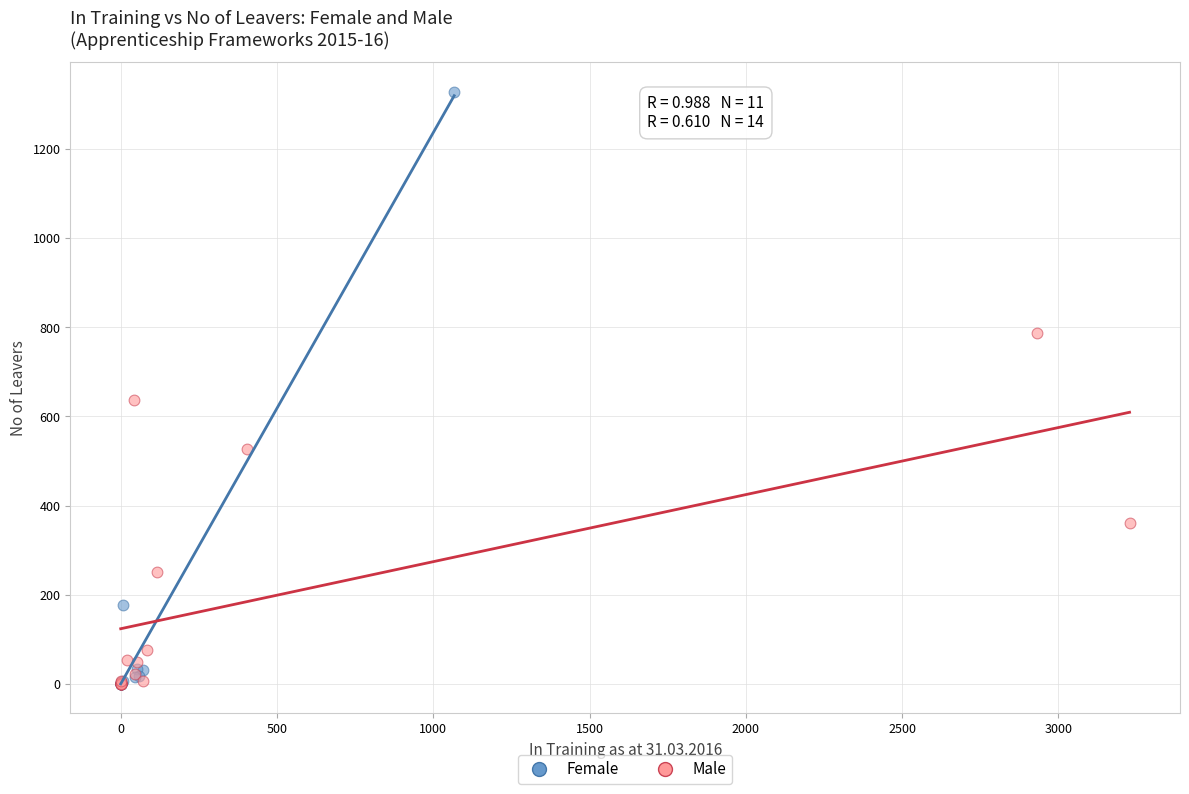

Which series reaches the maximum Y coordinate?

Female